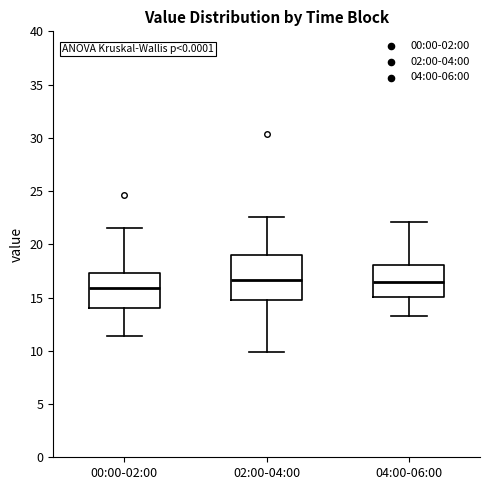

Which box is the tallest, from its lower edge to its upper edge?

02:00-04:00